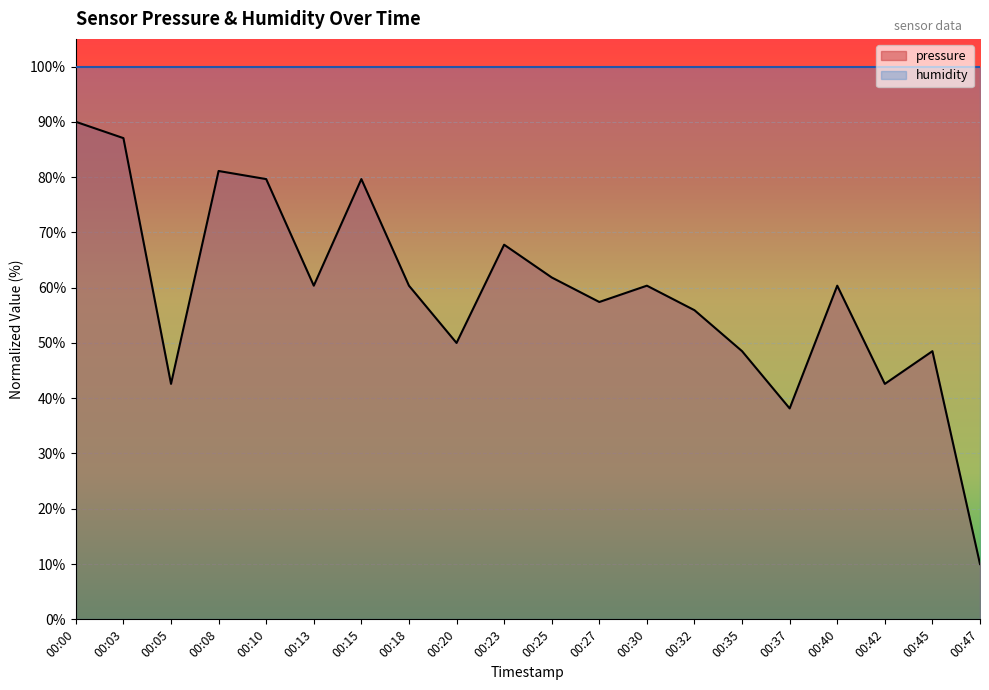

True or false: the data has more than 2 interior local peaks.

True